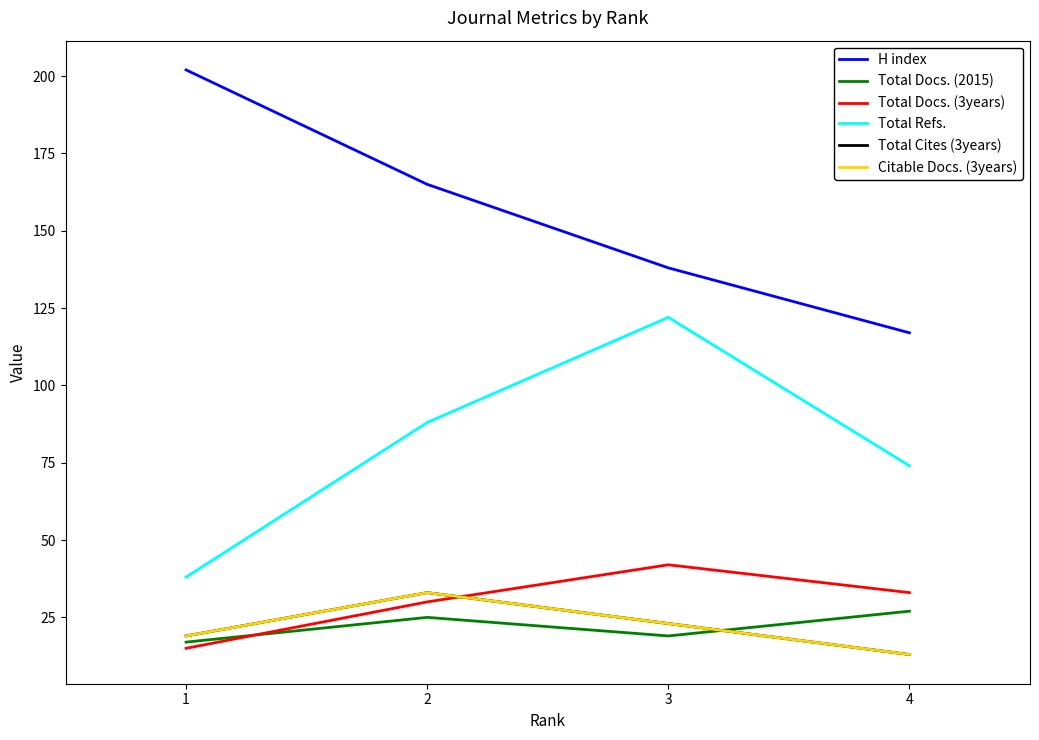

Is this an area chart (filled region under the line)?

No